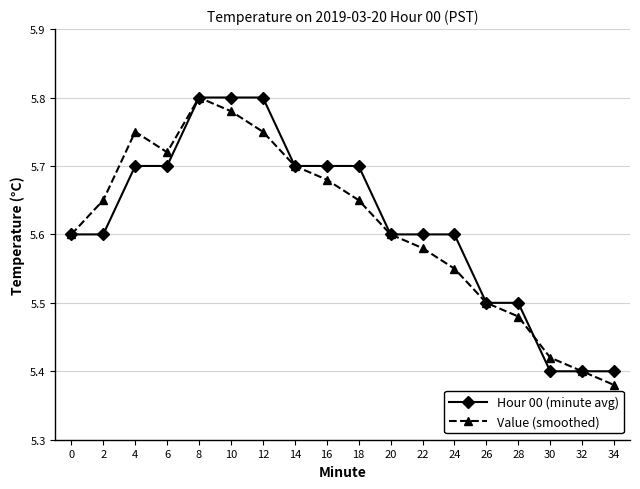

Count the Value (smoothed) values in the range 5 to 6.

18